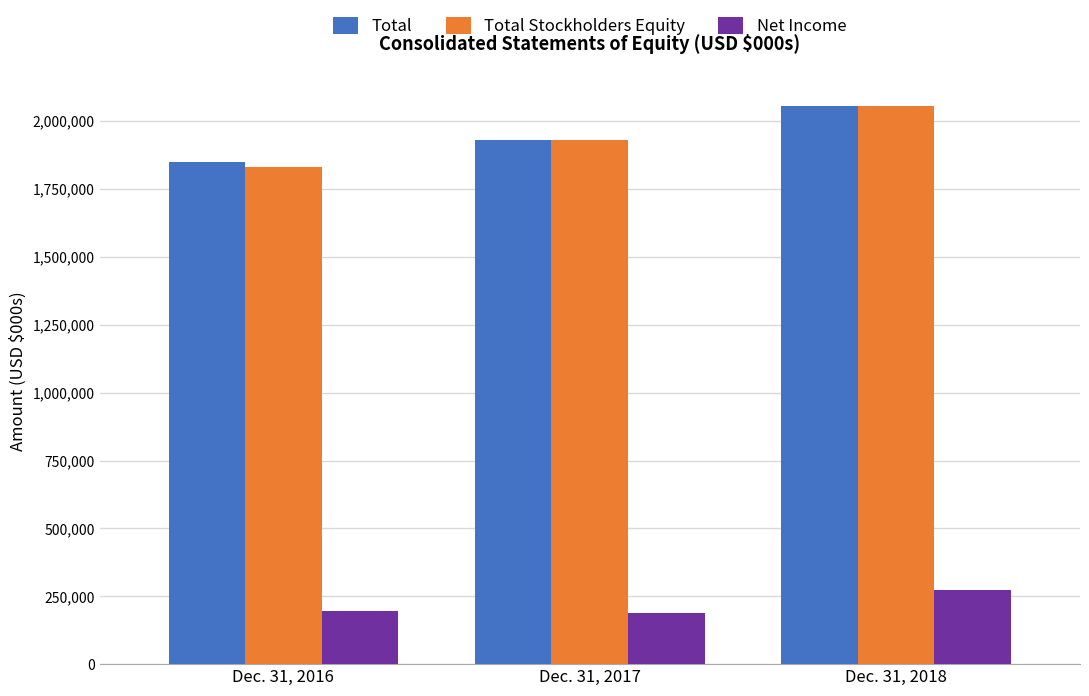

Which series has the widest spread of values?

Total Stockholders Equity